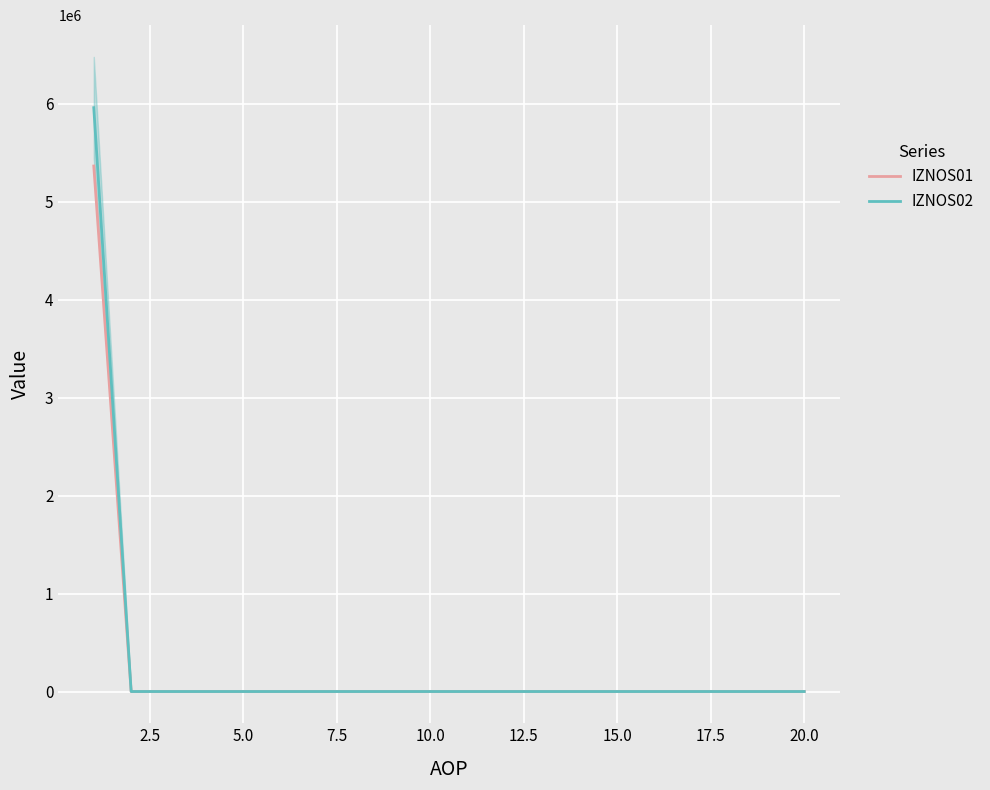

True or false: IZNOS02 and IZNOS01 intersect in this chart.

False